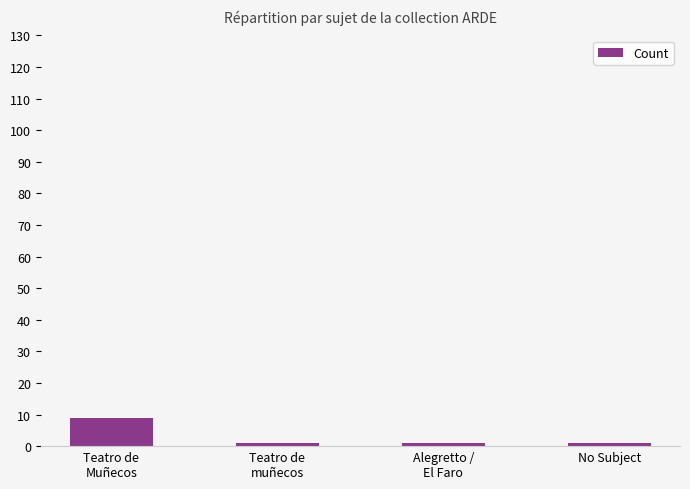

What is the greatest value displayed?

9